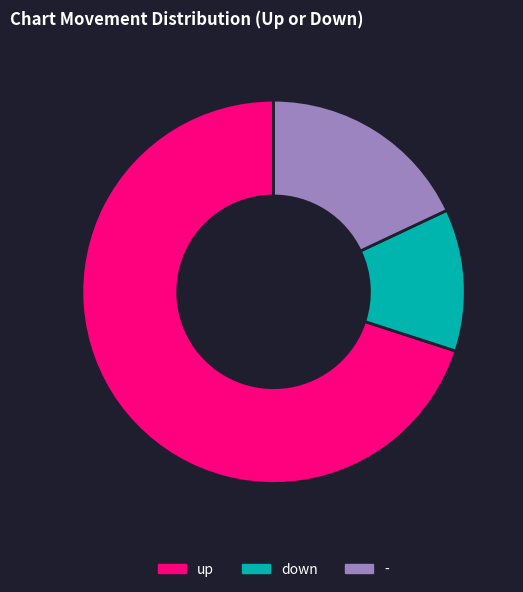

Count the number of slices in the pie.

3